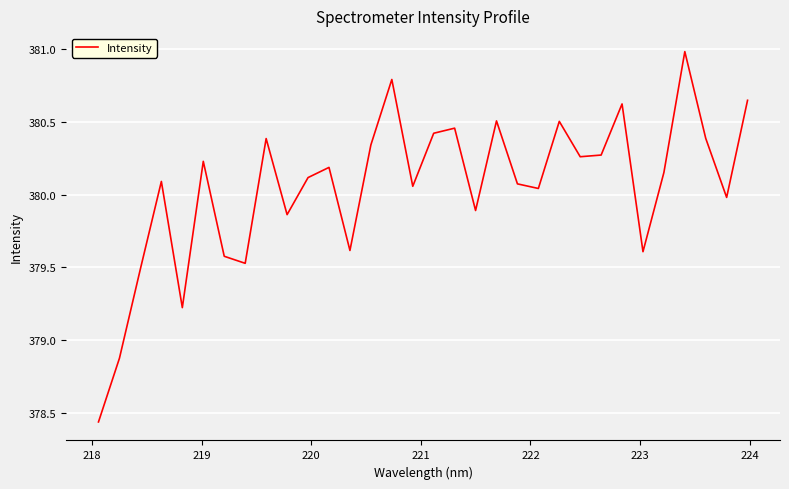

What is the maximum value shown in the chart?

381.0